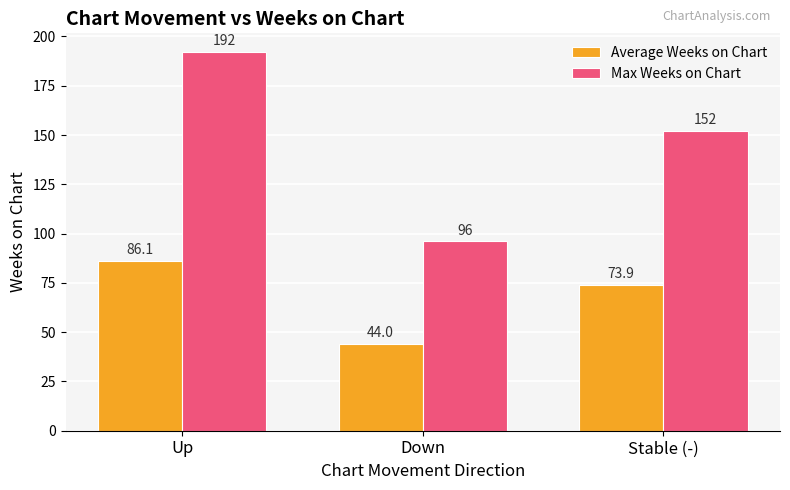

What is the label of the 2nd bar from the right?

Down